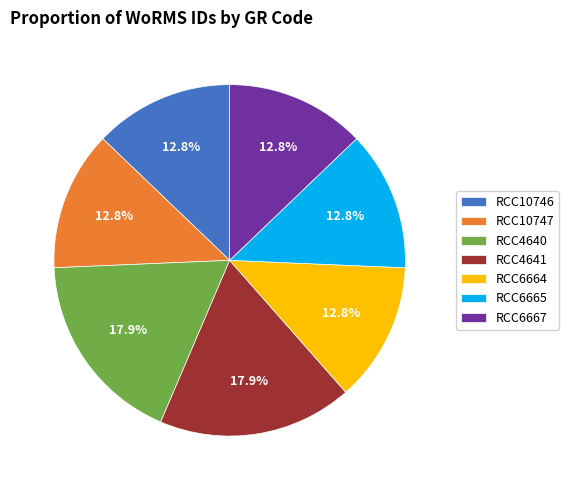

To the nearest percent, what is the combined percentage of RCC4641 and RCC6664?

31%